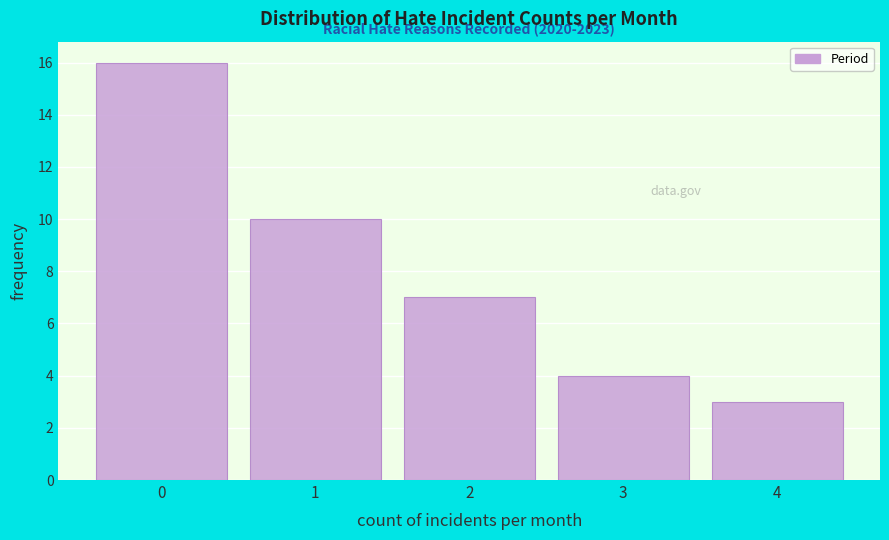

Which range on the x-axis has the tallest bar?

-0.5 to 0.5